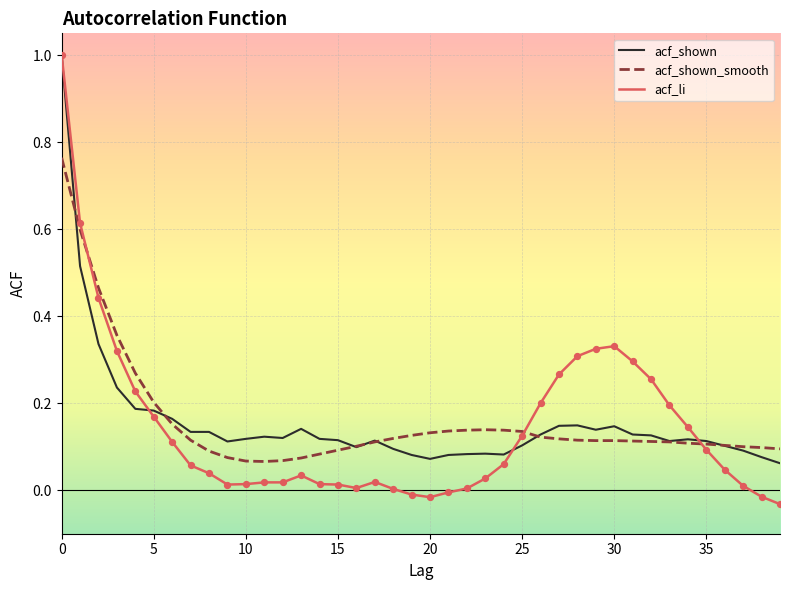

What are all the series names shown in the legend?

acf_shown, acf_shown_smooth, acf_li